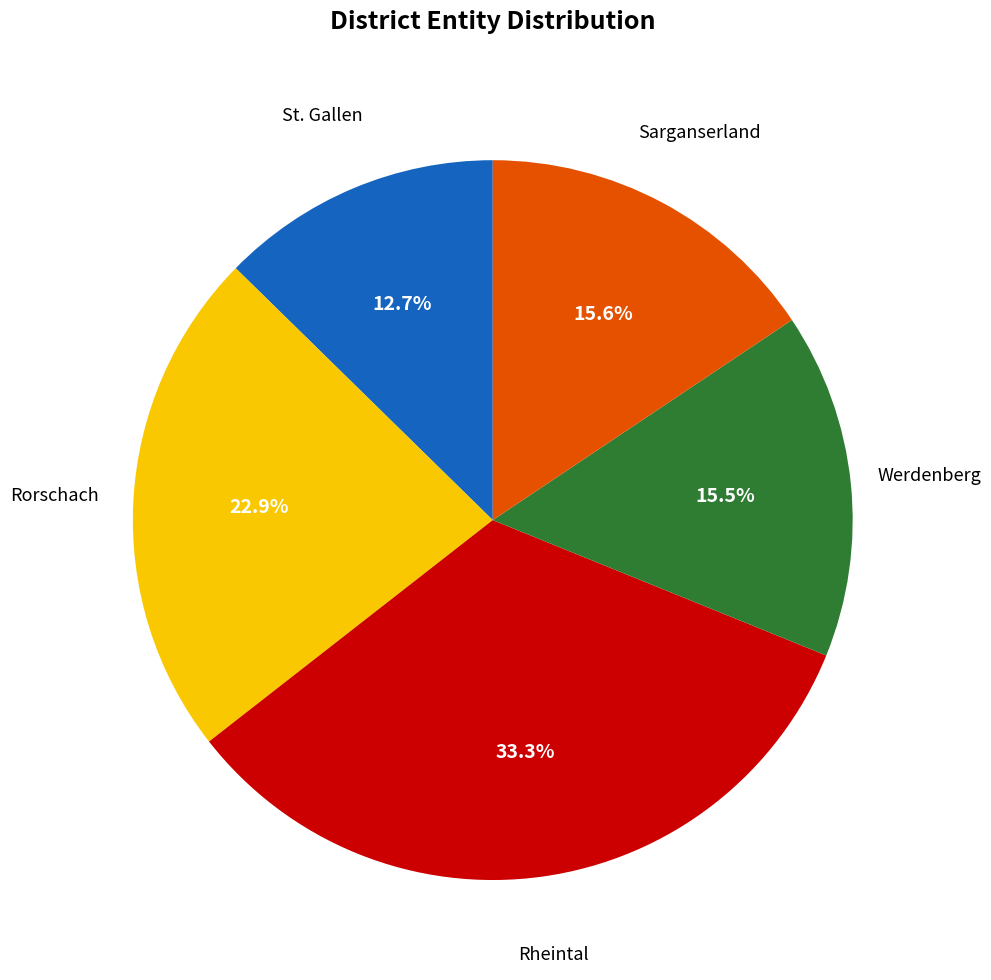

Does any single category account for the majority?

No